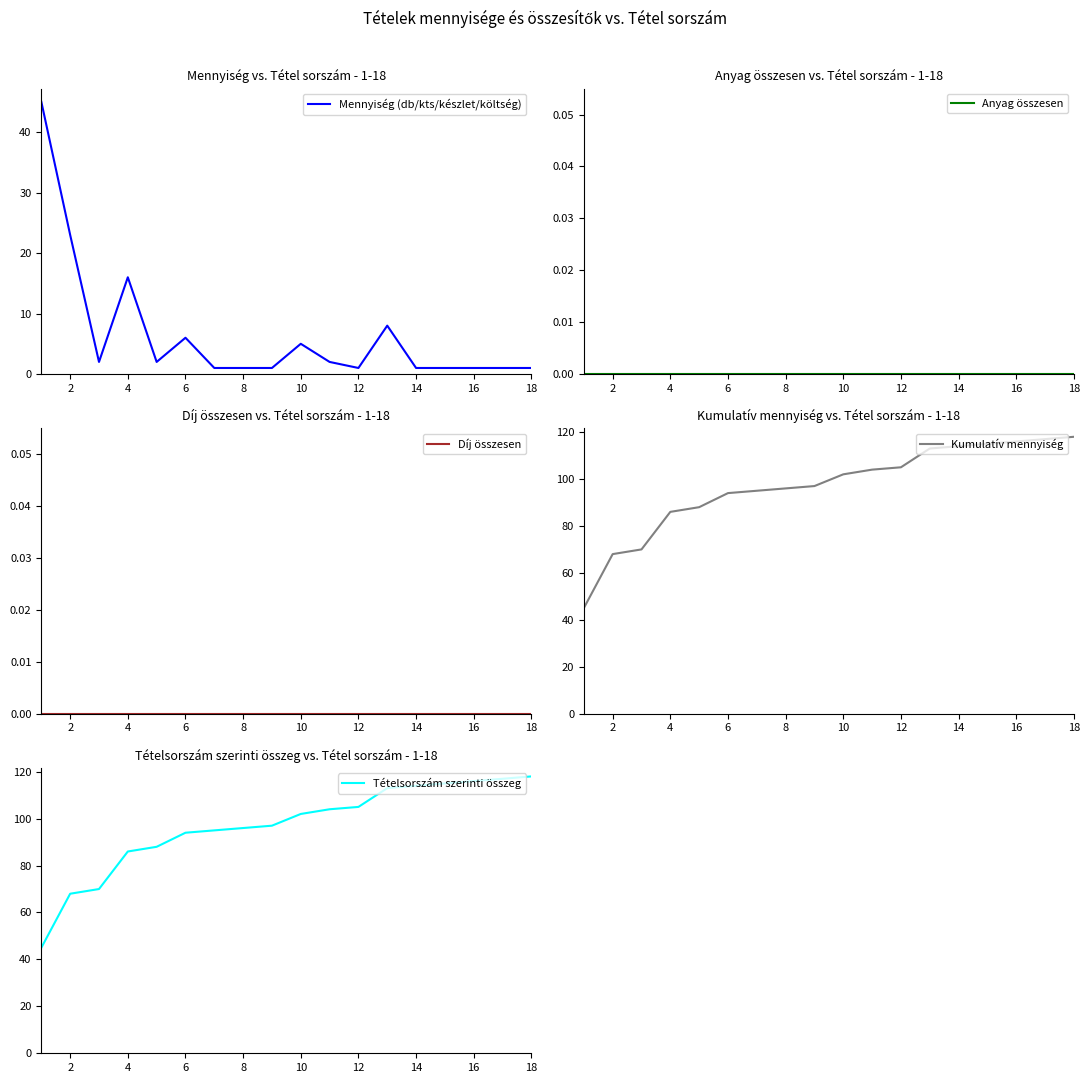

What is the maximum value for Mennyiség (db/kts/készlet/költség)?

45